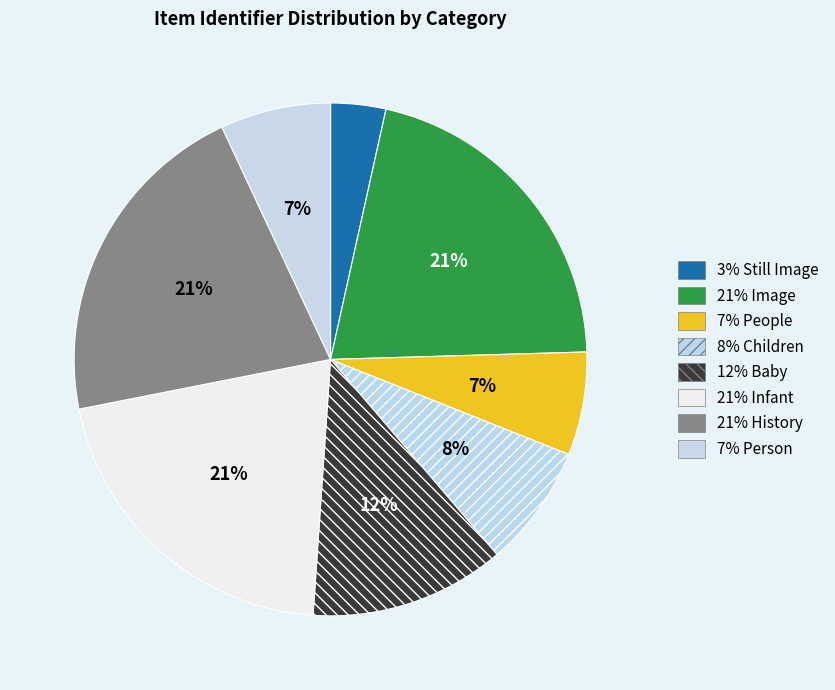

How many slices are in this pie chart?

8